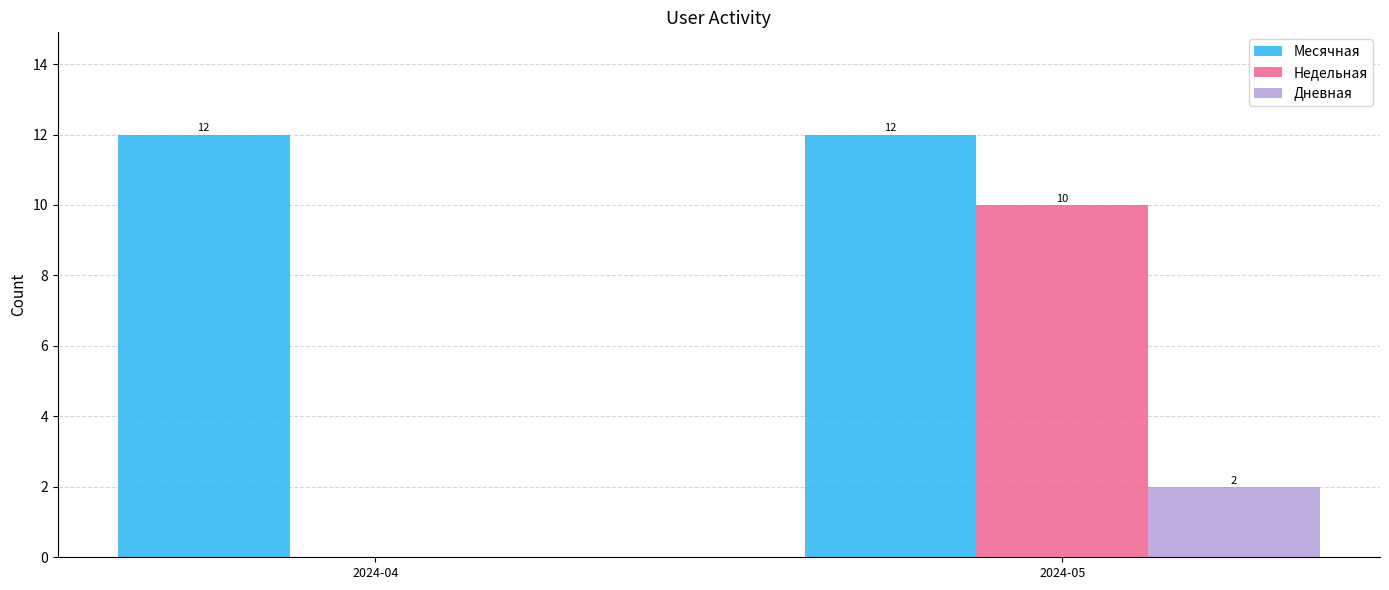

Reading left to right, extract all data points from this chart.

Месячная: 12	12
Недельная: 0	10
Дневная: 0	2